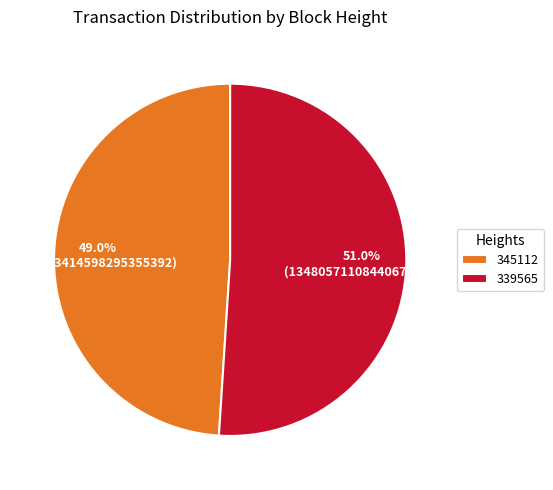

To the nearest percent, what is the average slice percentage?

50%